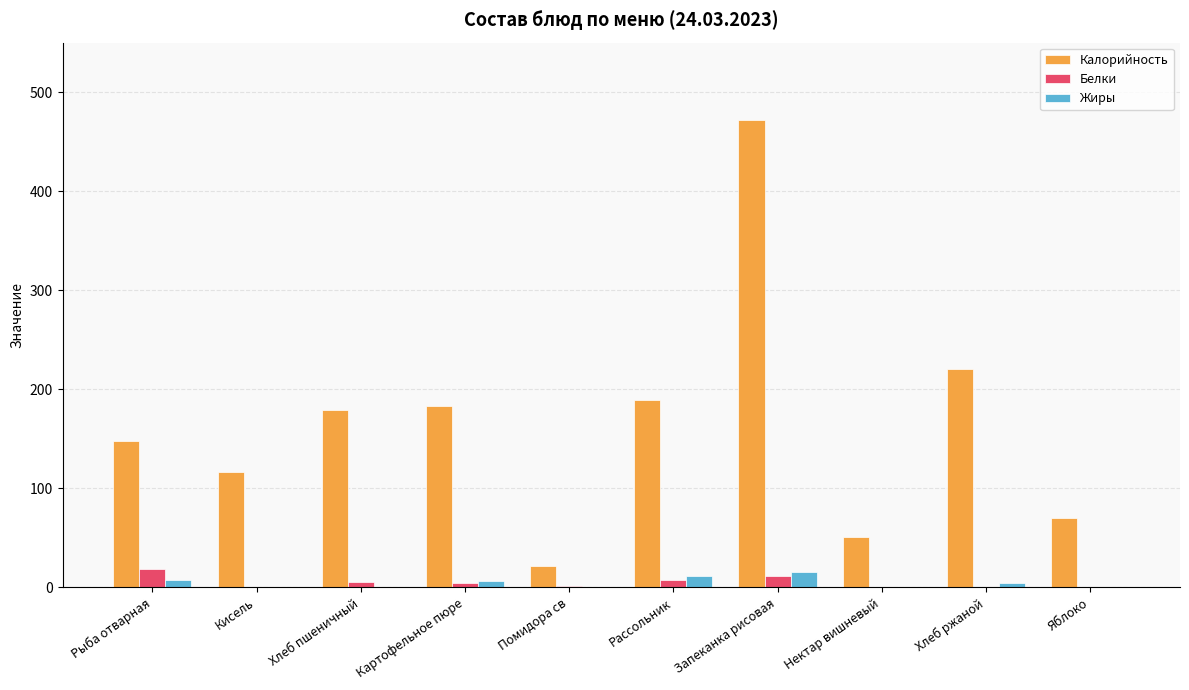

What is the average value of the Жиры series?

4.7